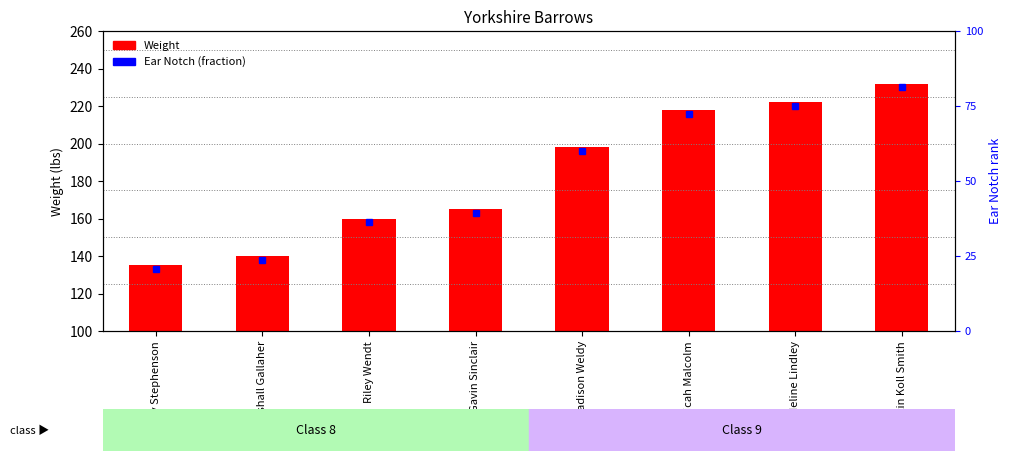

Is it true that the value at Riley Wendt is 216?

False